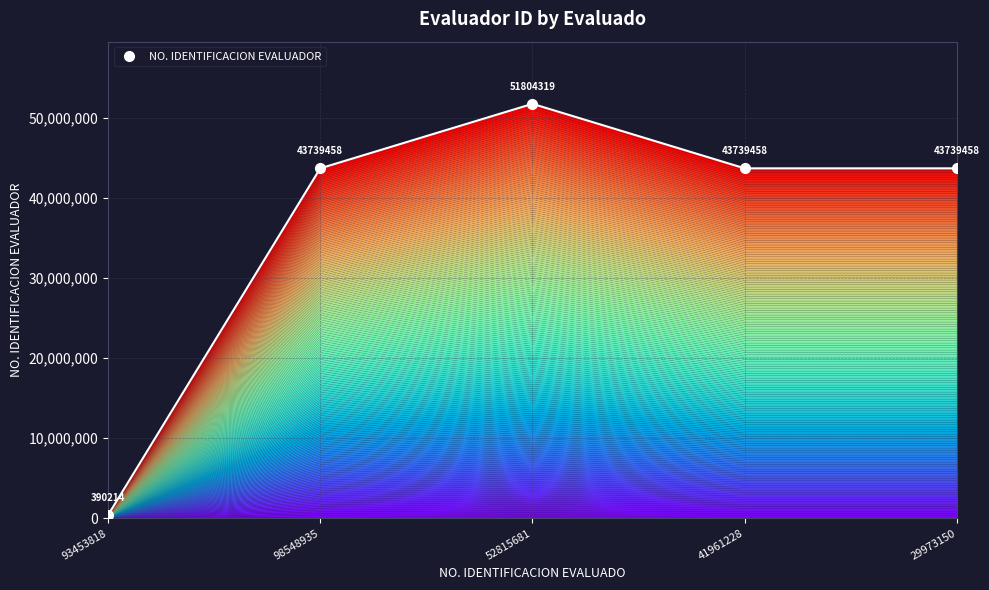

List the labels in order of value, largest first.

52815681, 98548935, 41961228, 29973150, 93453818